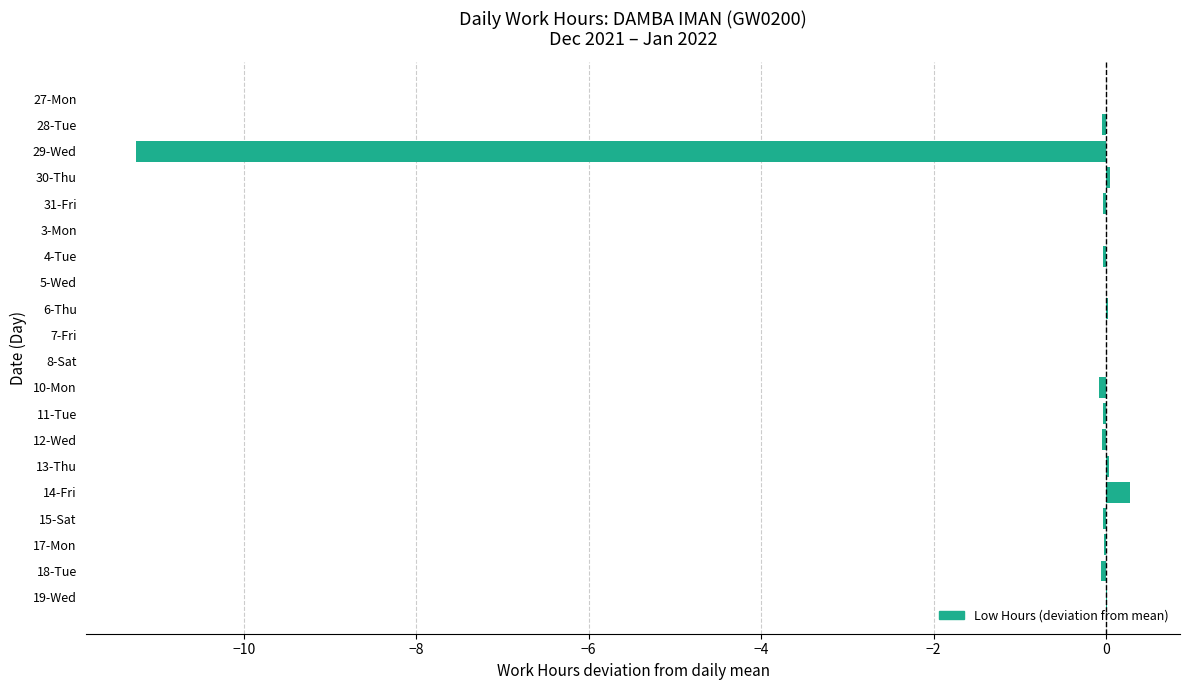

What is the sum of all values?

-11.2